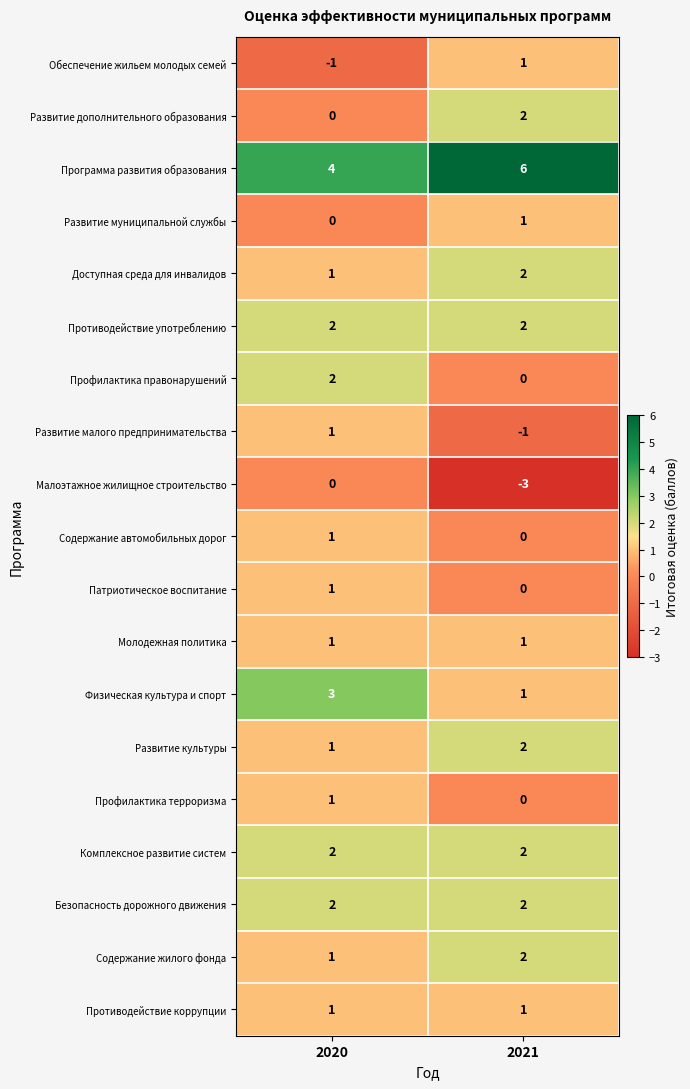

What is the approximate value of Малоэтажное жилищное строительство at 2021?

-3